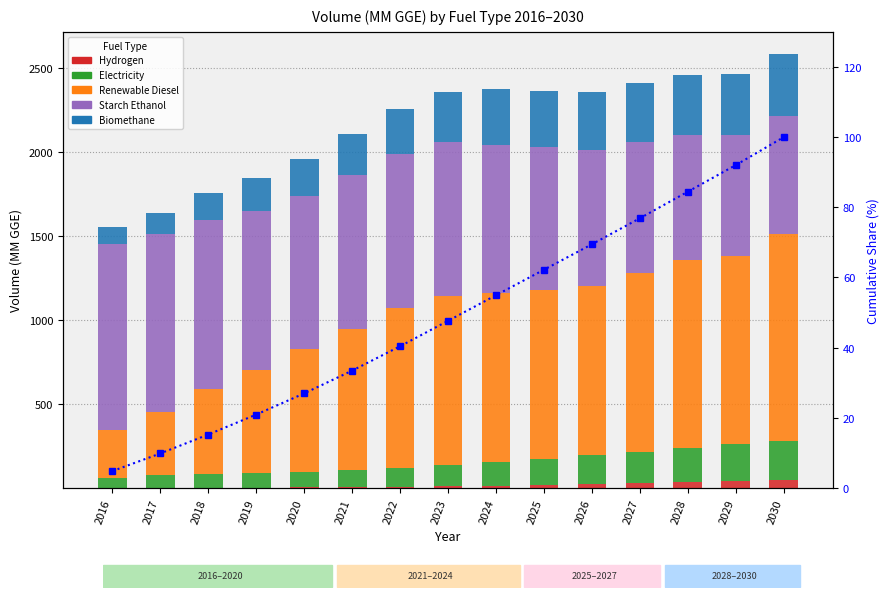

What is the difference between the highest and lowest values at 2024?

993.4